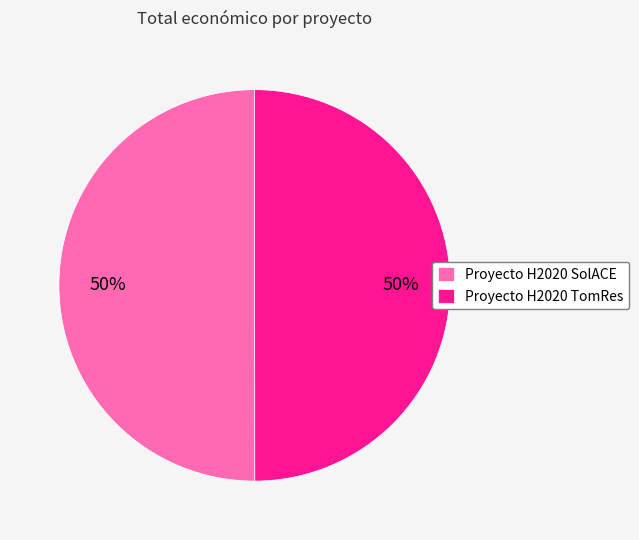

Do Proyecto H2020 TomRes and Proyecto H2020 SolACE together represent more than half of the pie?

Yes